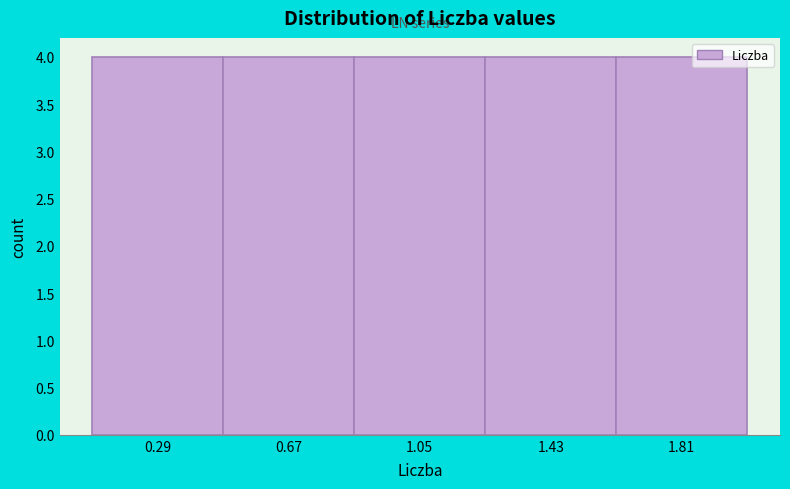

Reading left to right, transcribe this chart: for each bar, give the range it covers on the x-axis and its height. Neither the bar edges nor the heights are printed on the chart, so give them approximately, as read against the axes.

0.10 to 0.48: 4
0.48 to 0.86: 4
0.86 to 1.24: 4
1.24 to 1.62: 4
1.62 to 2.00: 4